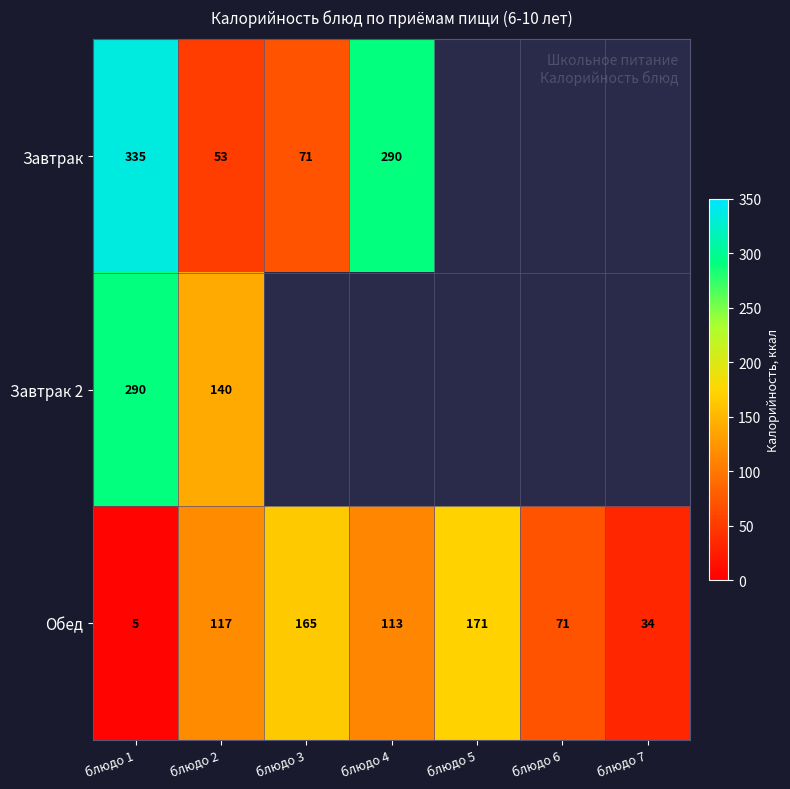

At how many categories does at least one series exceed 228?

2